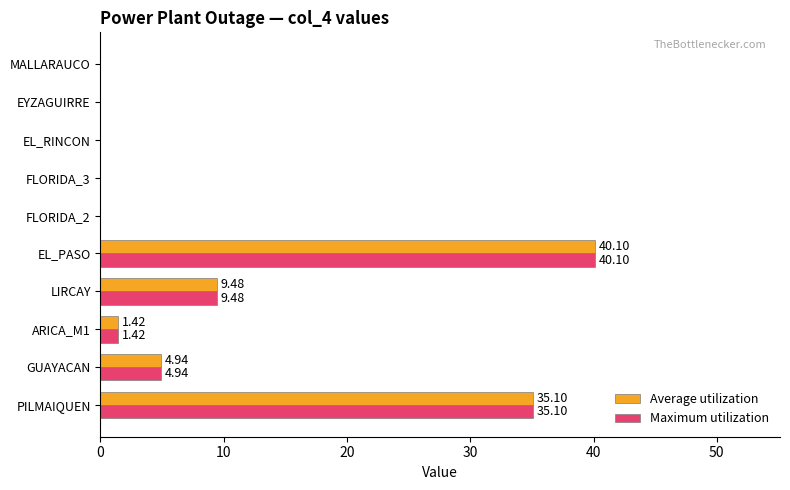

At which category is the sum across all series the highest?

EL_PASO